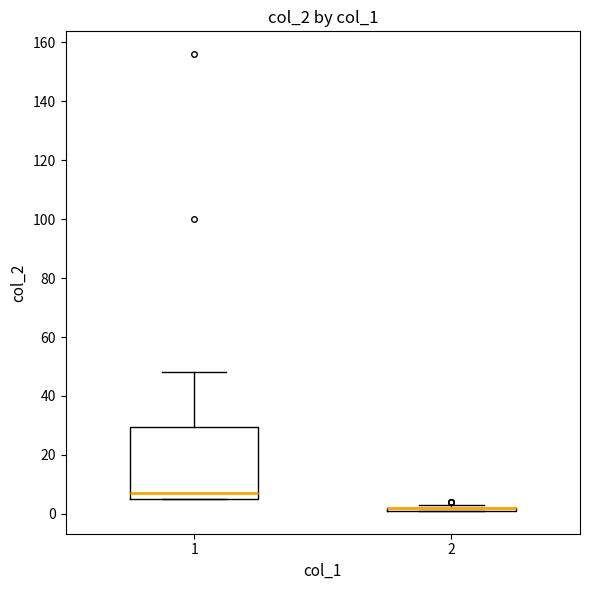

Where is the lower edge of the box at x = 1 on the y-axis? The values are not printed on the chart, so give them approximately, as read against the axis.

6